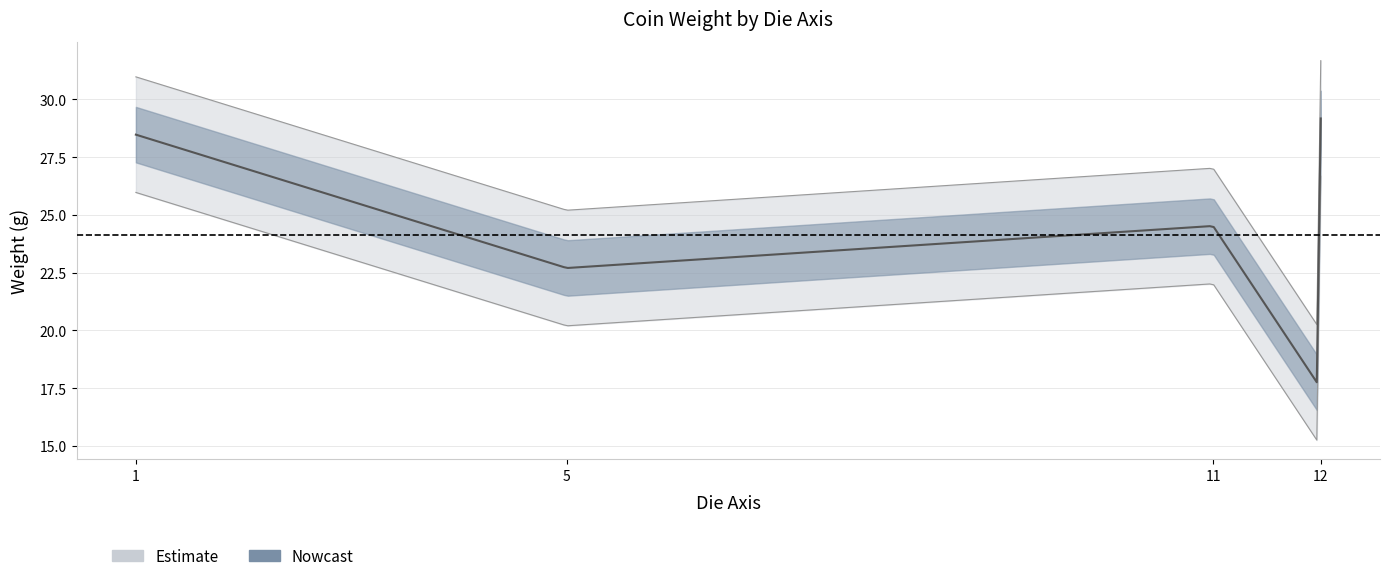

At which category does the data reach its first local valley?

5